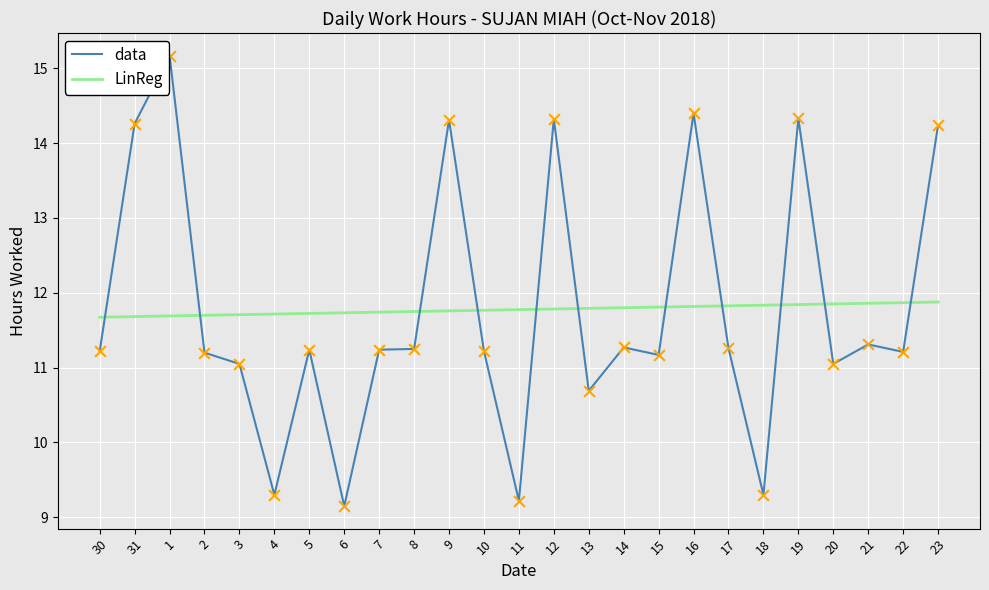

At how many categories does at least one series exceed 10?

25